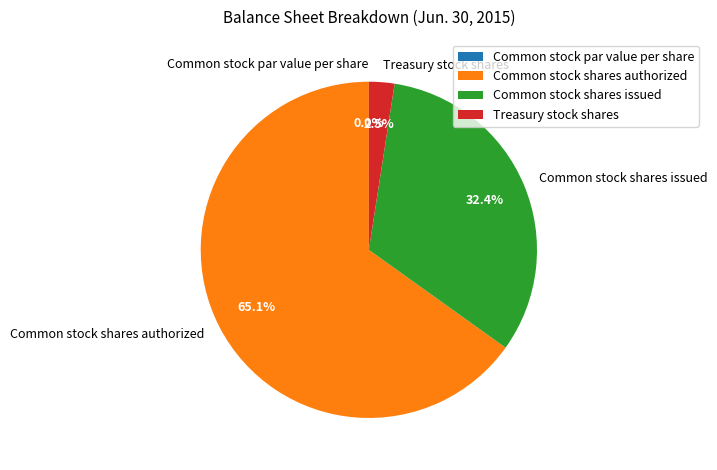

Rank the categories by value from lowest to highest.

Common stock par value per share, Treasury stock shares, Common stock shares issued, Common stock shares authorized